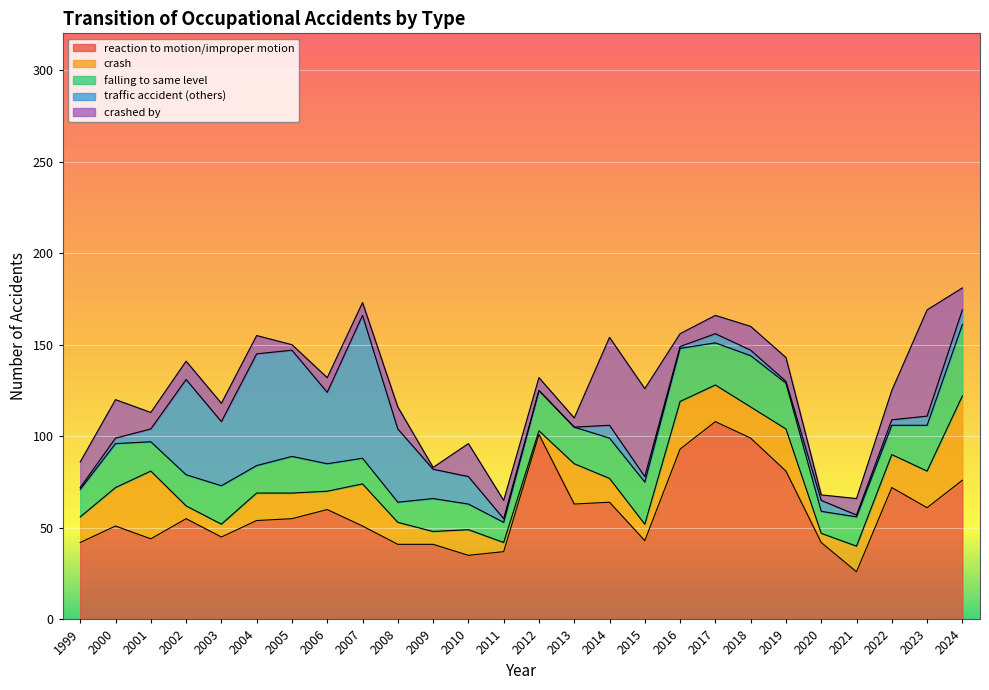

True or false: traffic accident (others) has a value of 6 at 2020.

True